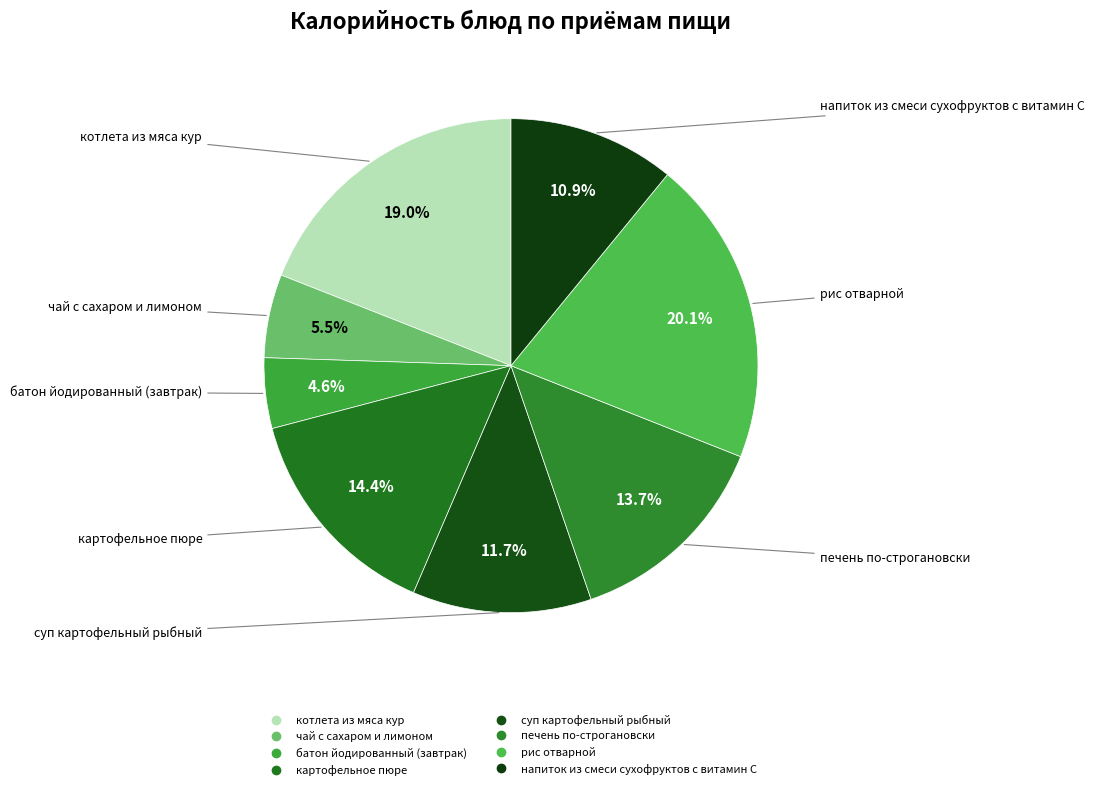

Does котлета из мяса кур represent more than half of the total?

No